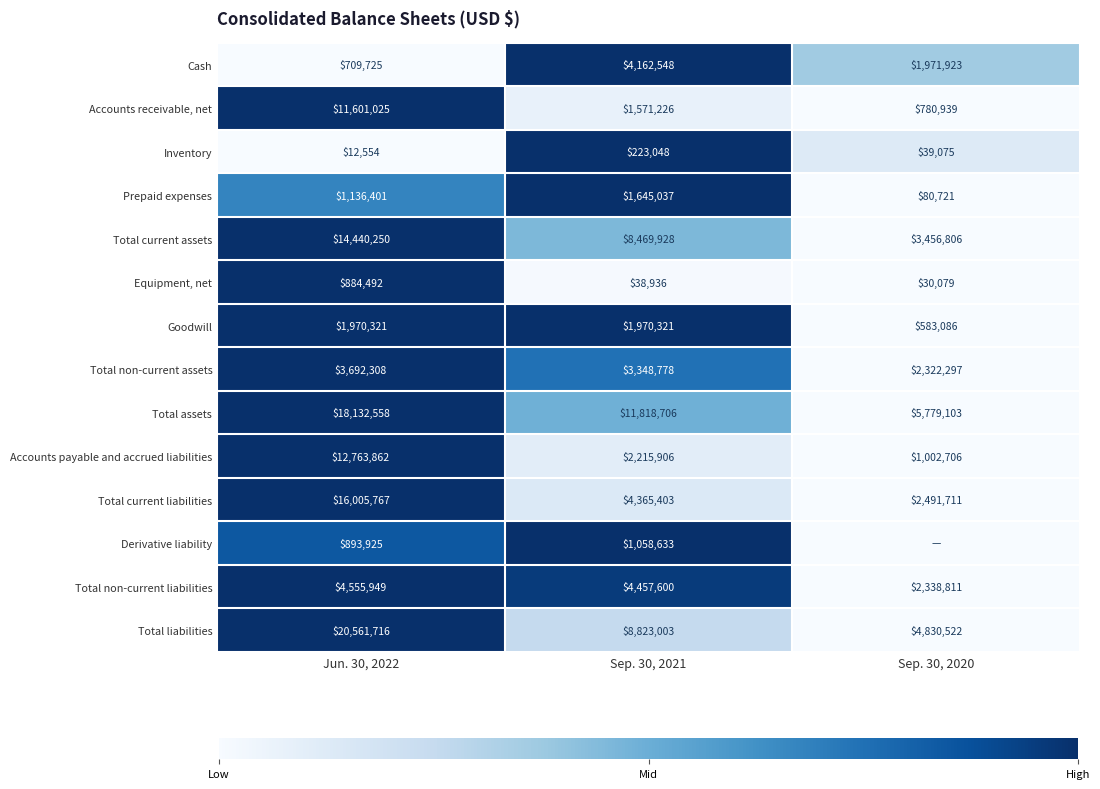

Where is Cash nearest to the value 2436136?

Sep. 30, 2020